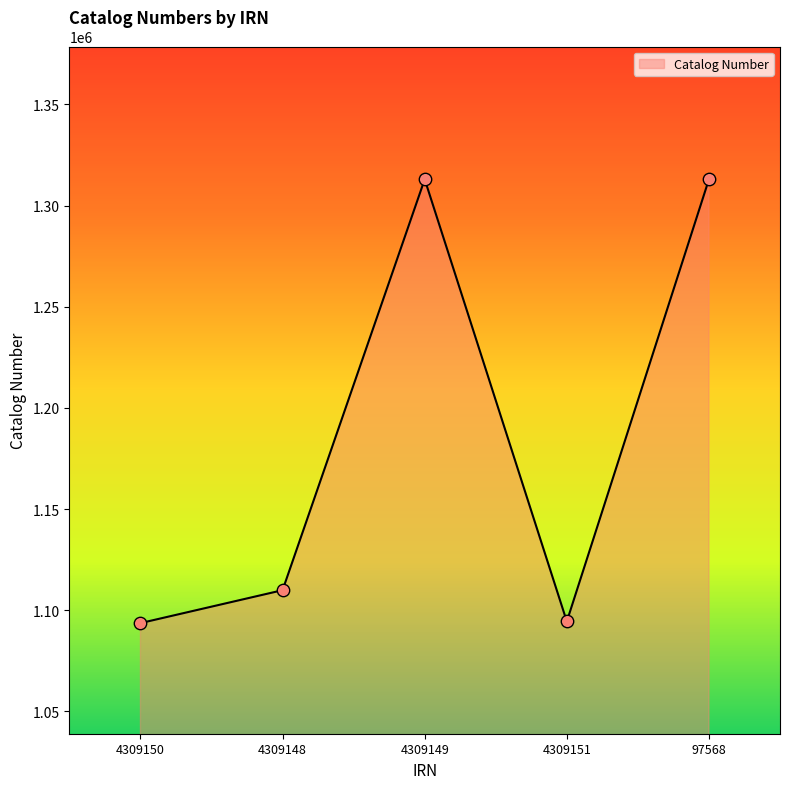

Approximately how many times larger is the value at 97568 compared to 4309151?

1.2